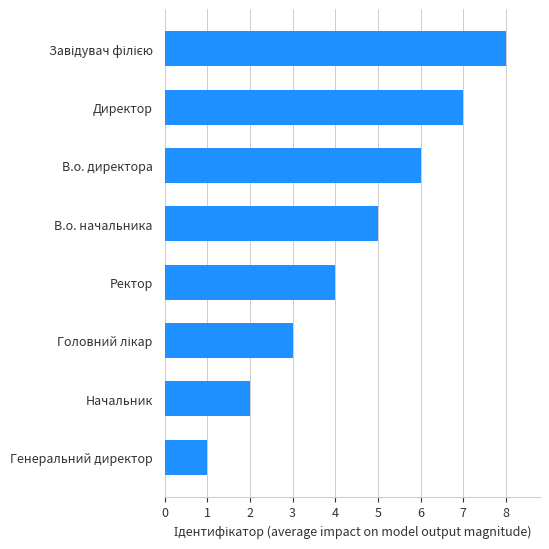

What is the sum of the values at Генеральний директор and Ректор?

5